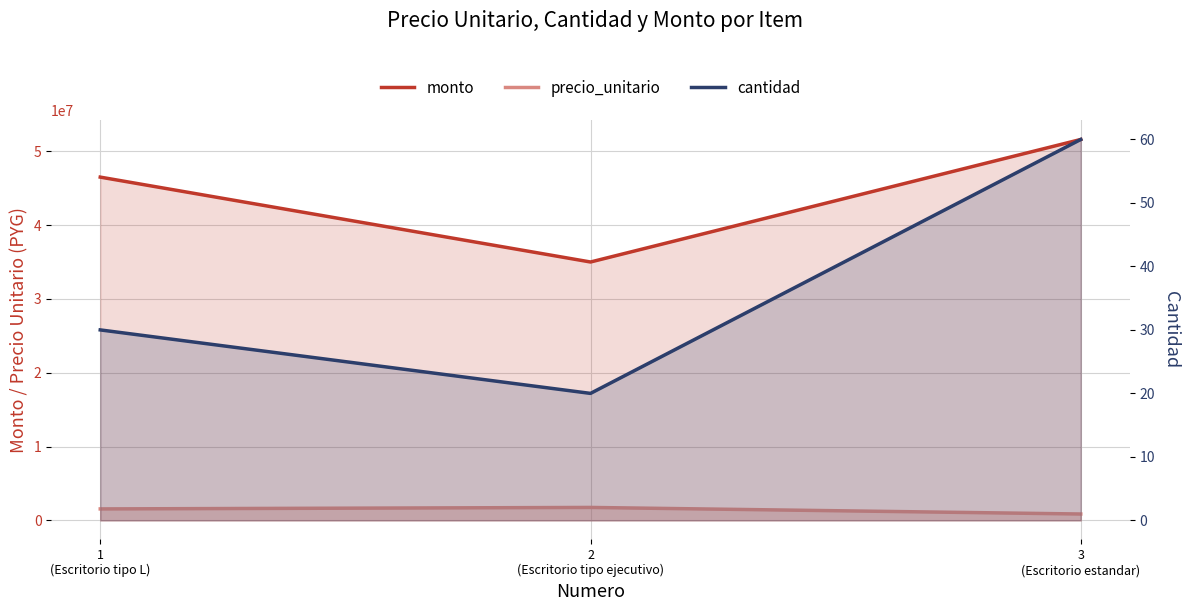

How many distinct data groups are displayed?

3